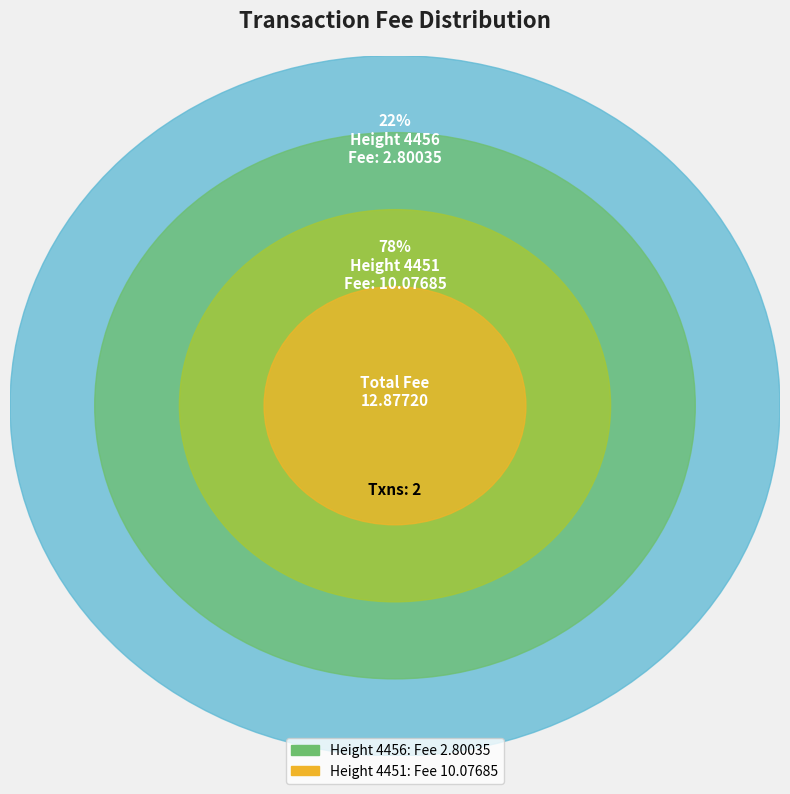

To the nearest percent, what is the difference between the 4456 and 4451 slice percentages?

57%